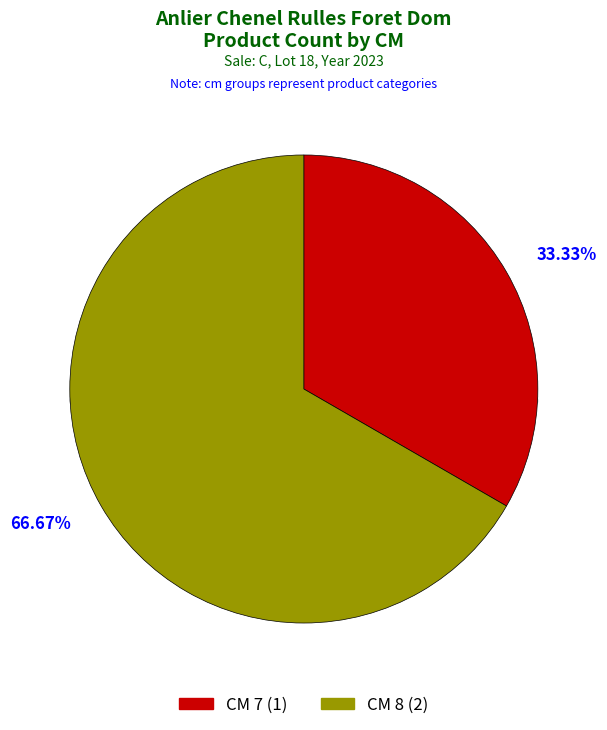

Do cm_7 and cm_8 together represent more than half of the pie?

Yes